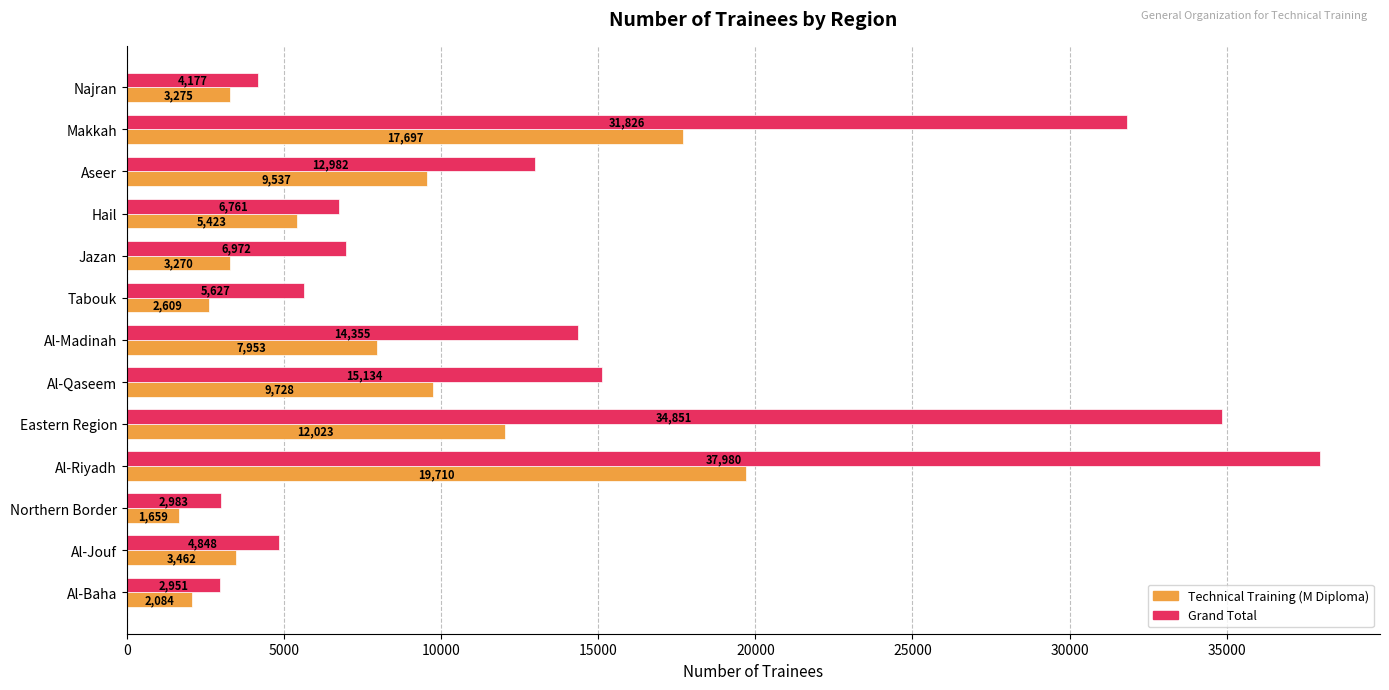

Which series has the largest total across all categories?

Grand Total